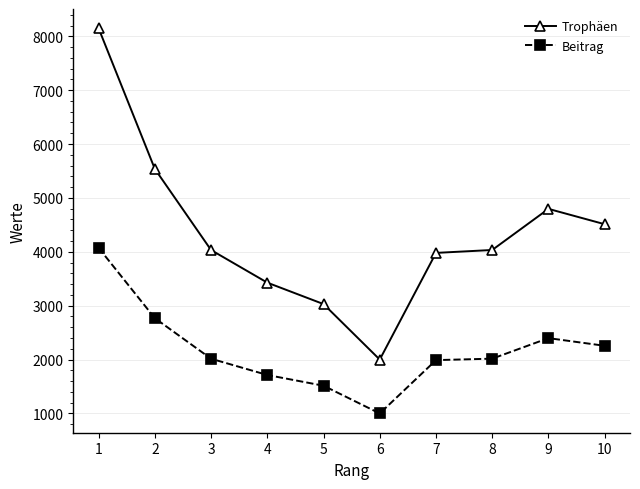

How many series are shown in this chart?

2